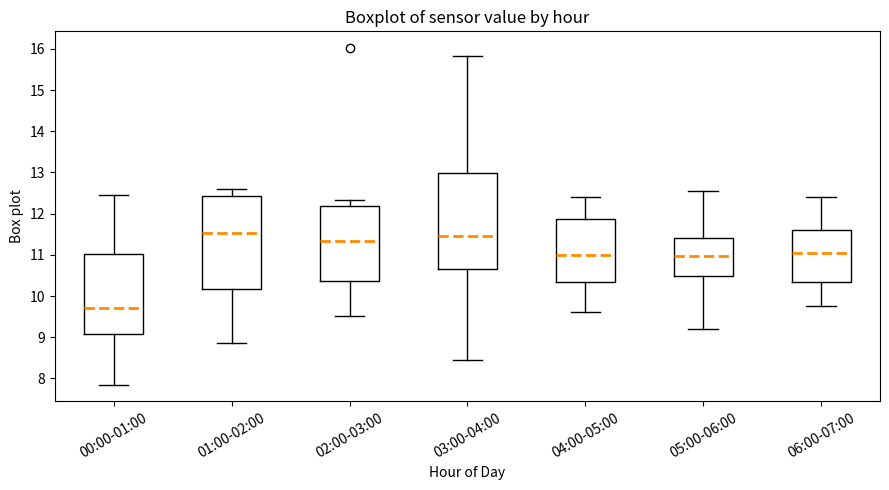

Where is the lower edge of the box for 03:00-04:00 on the y-axis? The values are not printed on the chart, so give them approximately, as read against the axis.

10.7